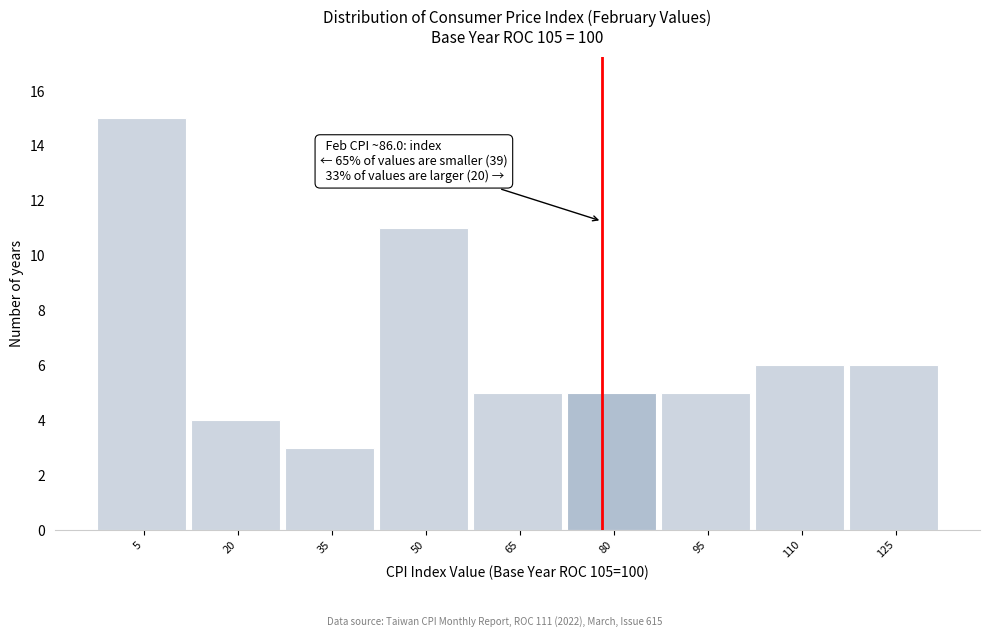

Reading right to left, list all the values displayed in this chart.

125=6	110=6	95=5	80=5	65=5	50=11	35=3	20=4	5=15